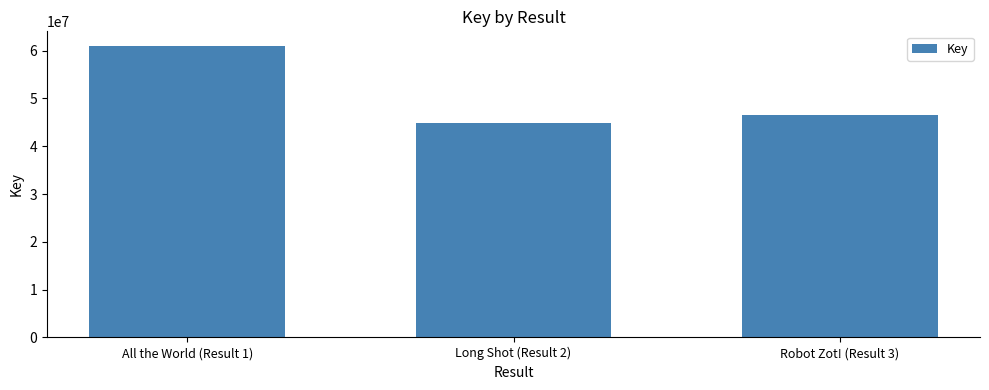

Count the number of categories in the chart.

3